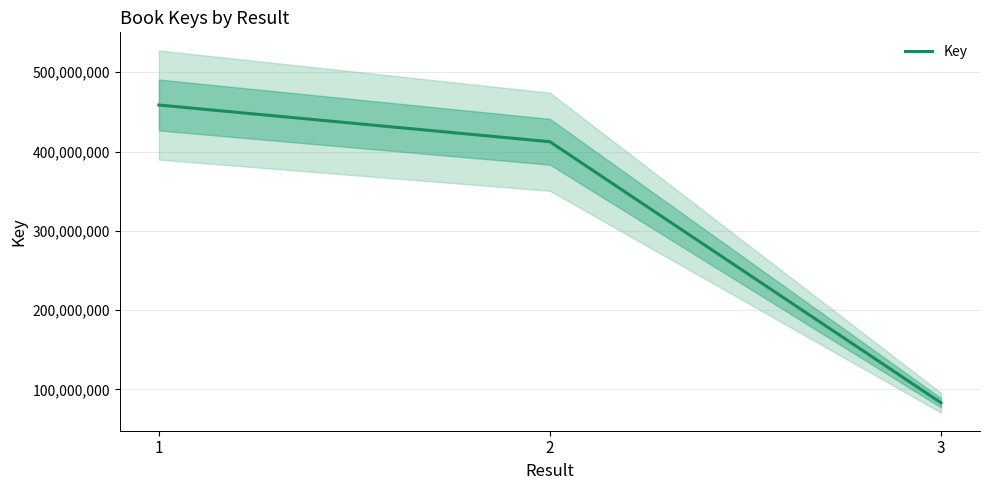

Reading left to right, what are all the values shown in this chart?

458698440	412377307	83284686